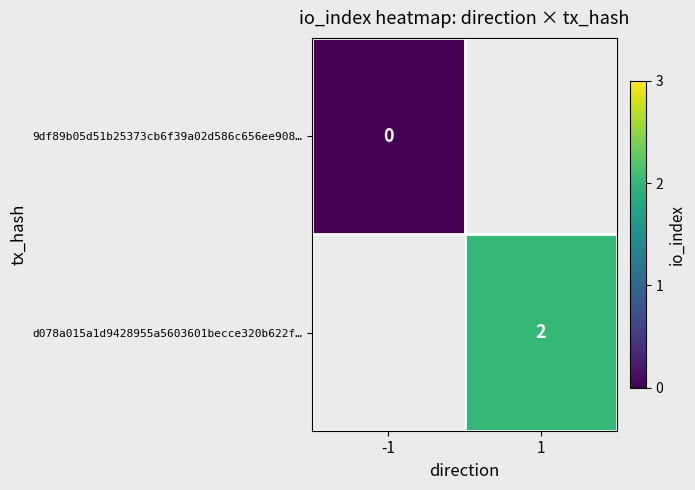

The d078a015a1d9428955a5603601becce320b622f… series shows 2 at 1. True or false?

True